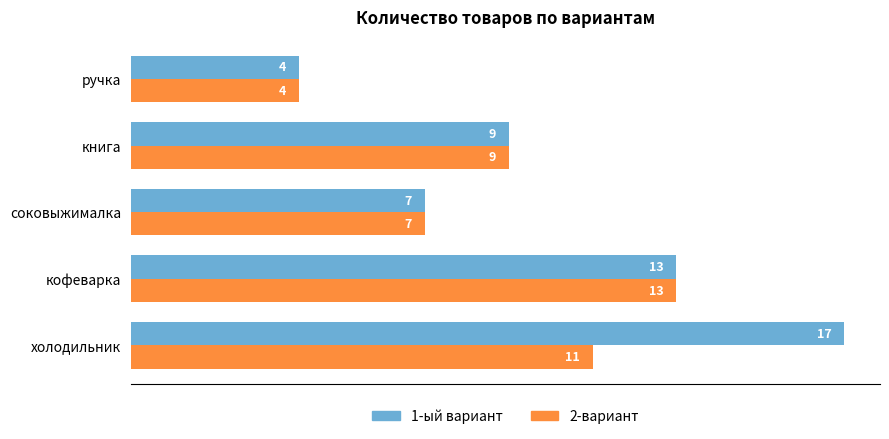

Which series has the largest range (max minus min)?

1-ый вариант